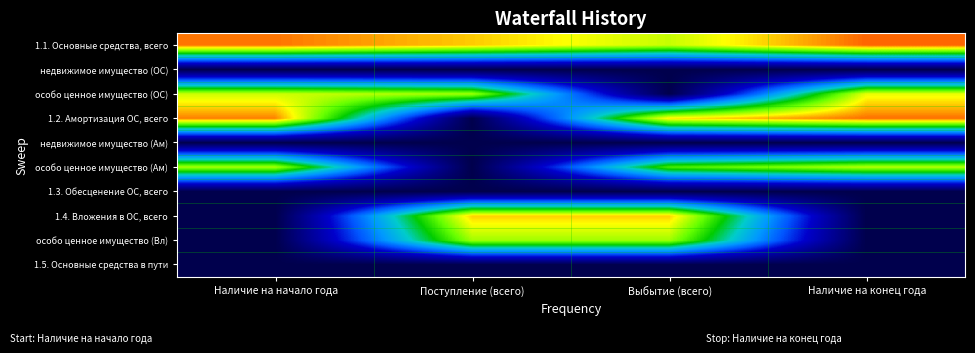

What is the difference between the highest and lowest values at Поступление (всего)?

15.2